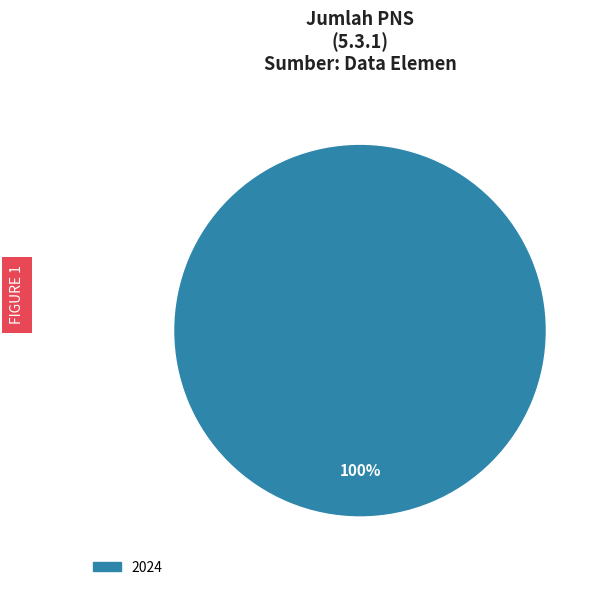

Is there any slice that represents more than half of the pie?

Yes